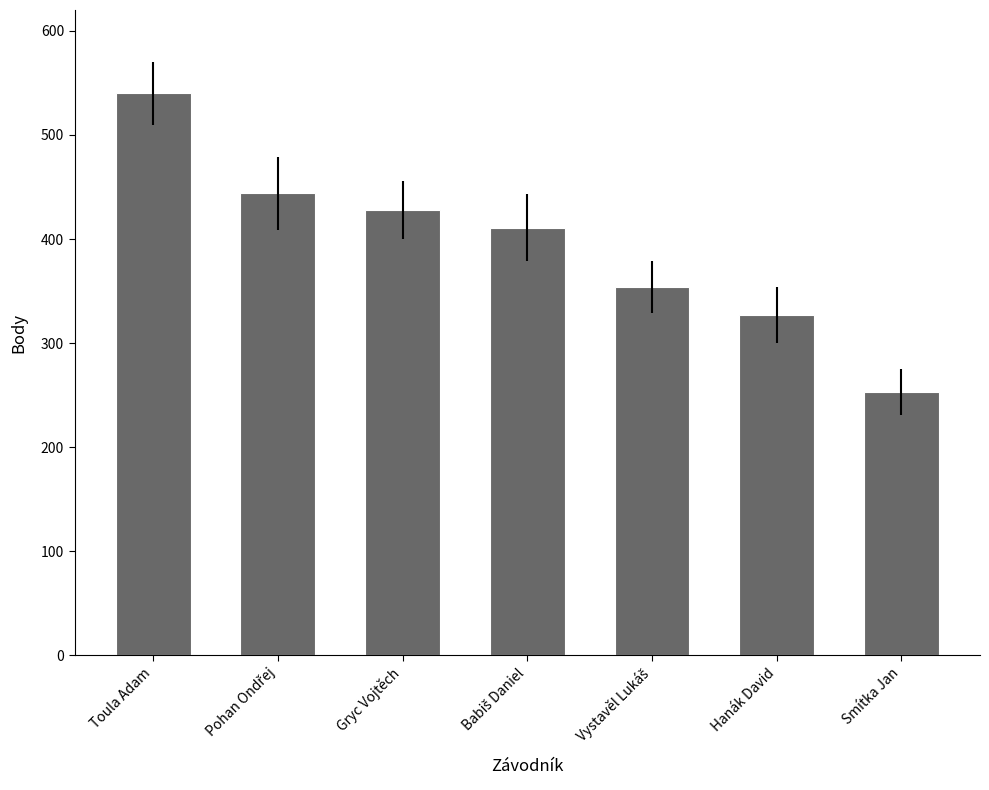

What is the label of the 1st bar from the left?

Toula Adam